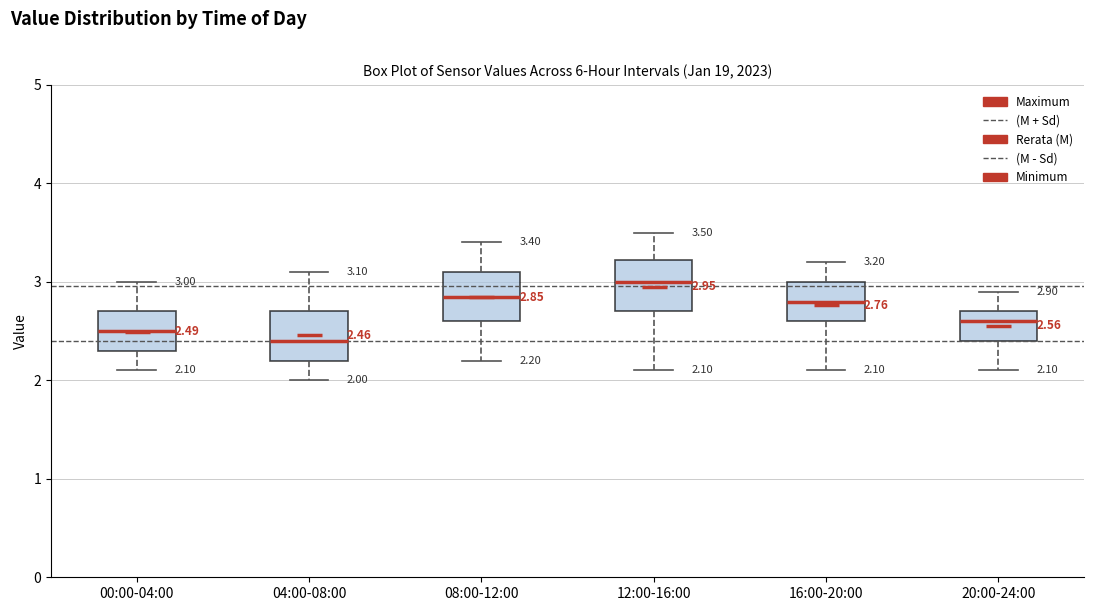

Which box's median line is the highest?

12:00-16:00